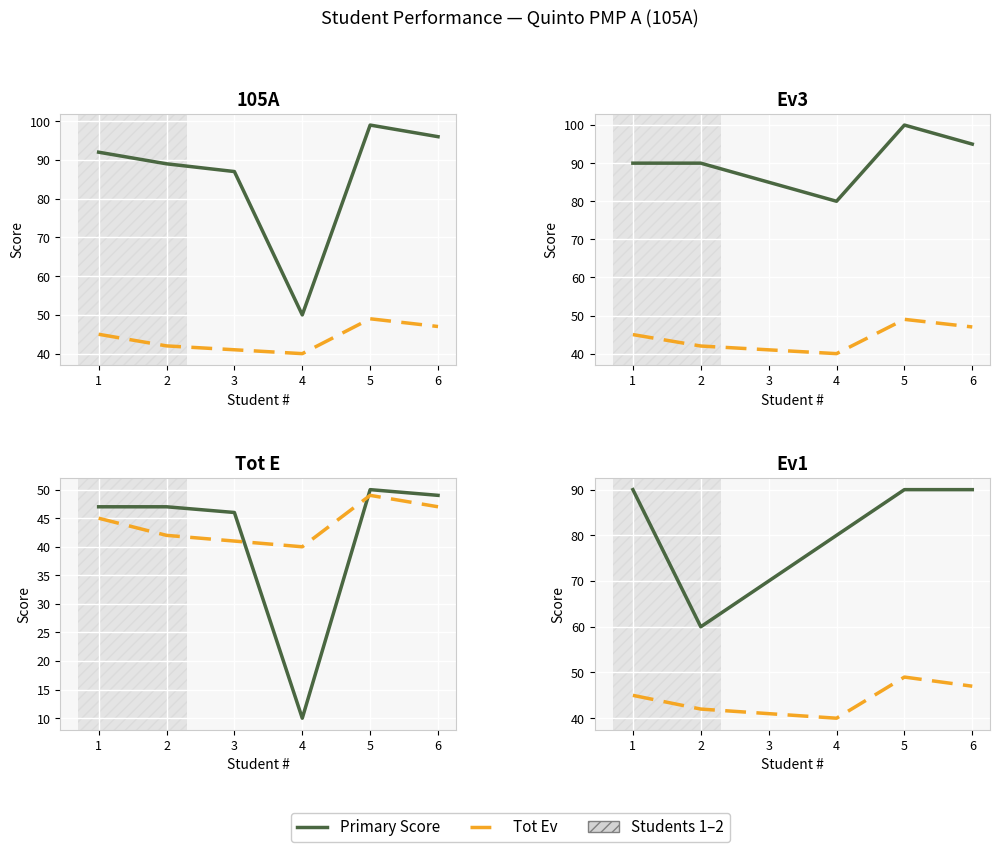

What is the difference between the Tot Ev / Secondary values at 4 and 2?

2